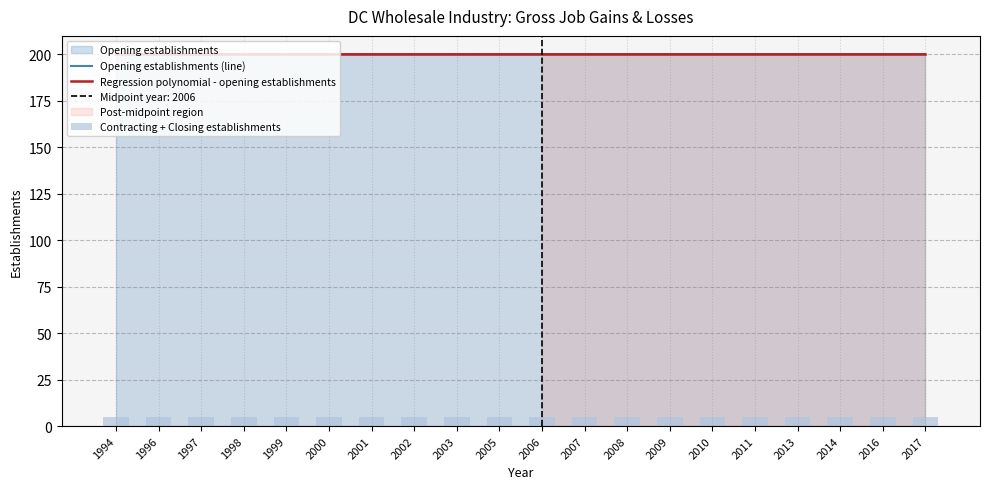

Rank the categories by Expanding establishments value from lowest to highest.

1994, 1996, 1997, 1998, 1999, 2000, 2001, 2002, 2003, 2005, 2006, 2007, 2008, 2009, 2010, 2011, 2013, 2014, 2016, 2017